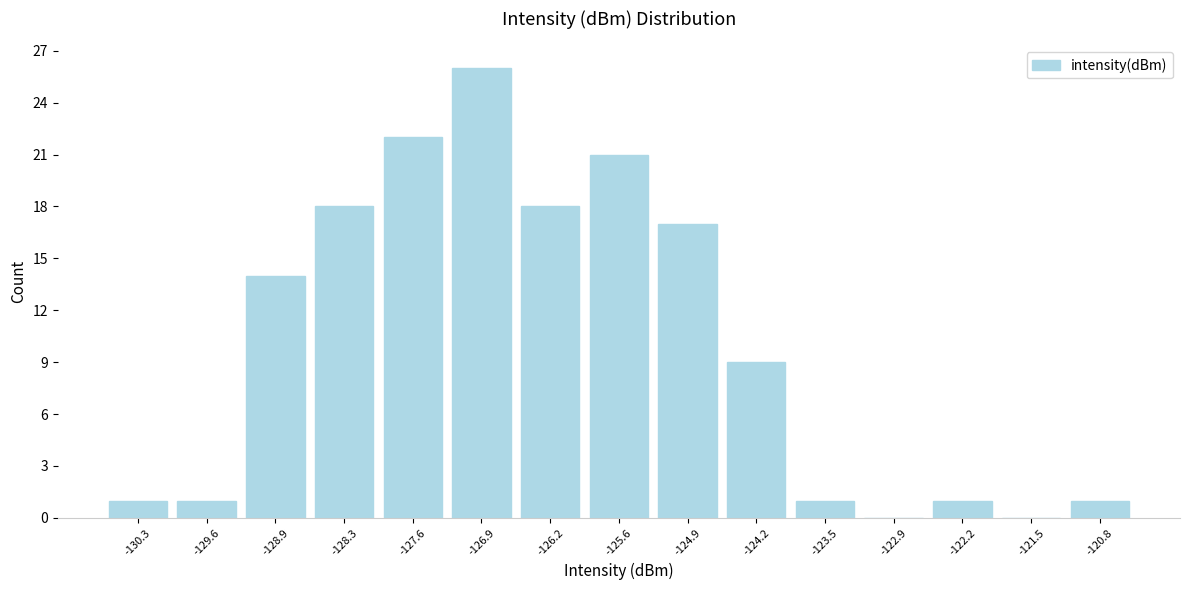

Reading left to right, transcribe all the data shown in this chart.

-130.3=1	-129.6=1	-128.9=14	-128.3=18	-127.6=22	-126.9=26	-126.2=18	-125.6=21	-124.9=17	-124.2=9	-123.5=1	-122.9=0	-122.2=1	-121.5=0	-120.8=1